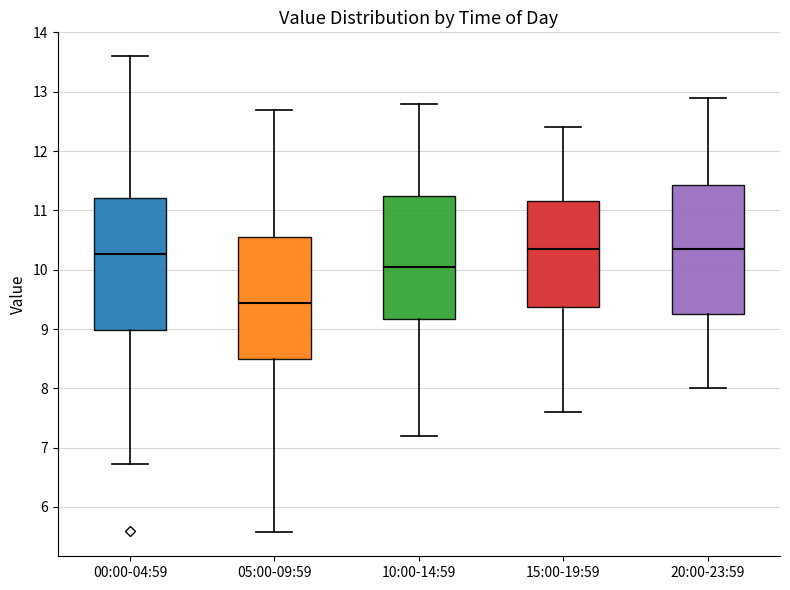

Reading left to right, read every box against the y-axis: the position of its median line, the range the box covers, and the ends of its whiskers. The values are not printed on the chart, so give them approximately, as read against the axis.

00:00-04:59: median 10.3, box 9.0 to 11.2, whiskers 6.7 to 13.6
05:00-09:59: median 9.4, box 8.5 to 10.5, whiskers 5.6 to 12.7
10:00-14:59: median 10.1, box 9.2 to 11.3, whiskers 7.2 to 12.8
15:00-19:59: median 10.4, box 9.4 to 11.2, whiskers 7.6 to 12.4
20:00-23:59: median 10.4, box 9.3 to 11.4, whiskers 8.0 to 12.9